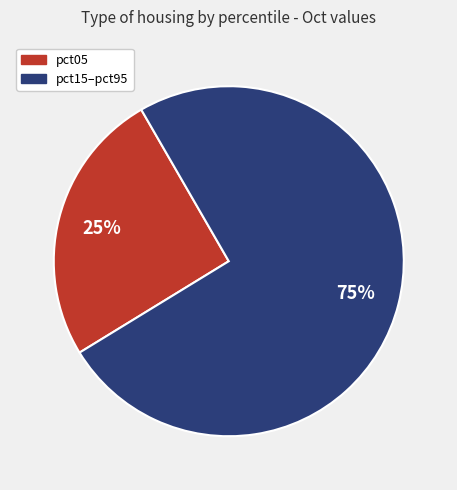

Is there any slice that represents more than half of the pie?

Yes